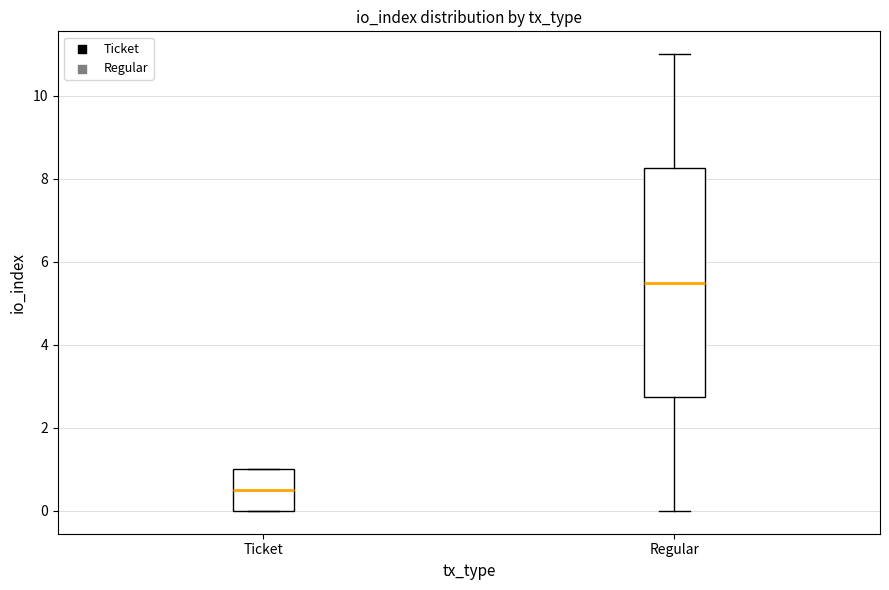

Comparing the boxes themselves (not the whiskers), which one is the tallest?

Regular